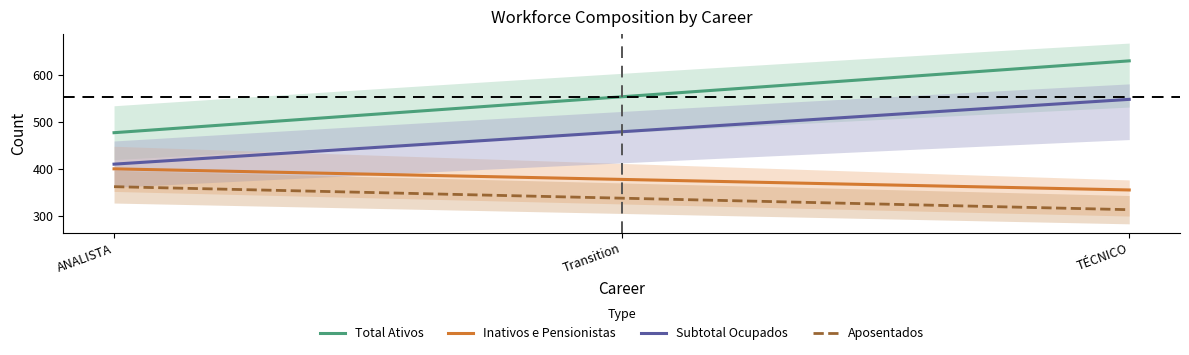

What is the difference between the highest and lowest values at ANALISTA?

115